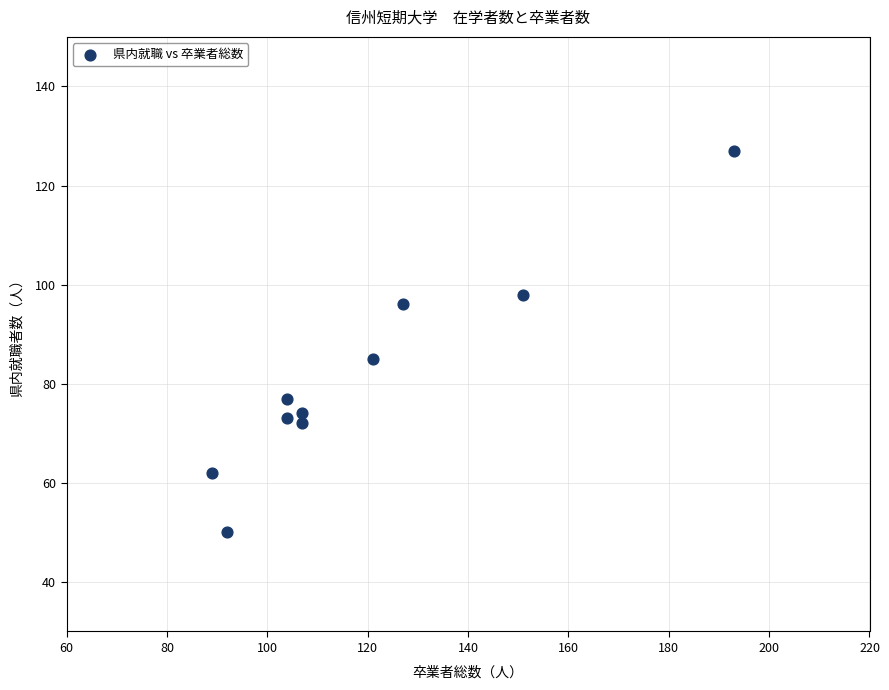

What is the range of Y values (max minus min)?

77